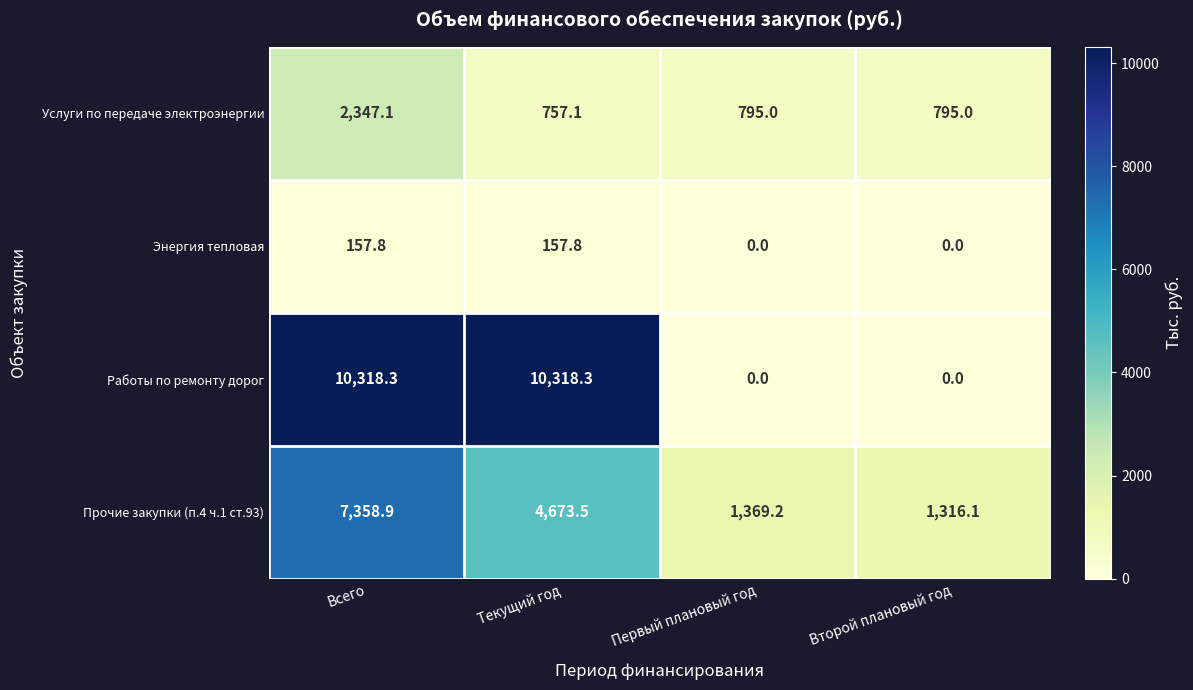

True or false: Энергия тепловая has a value of 280.0 at Текущий год.

False